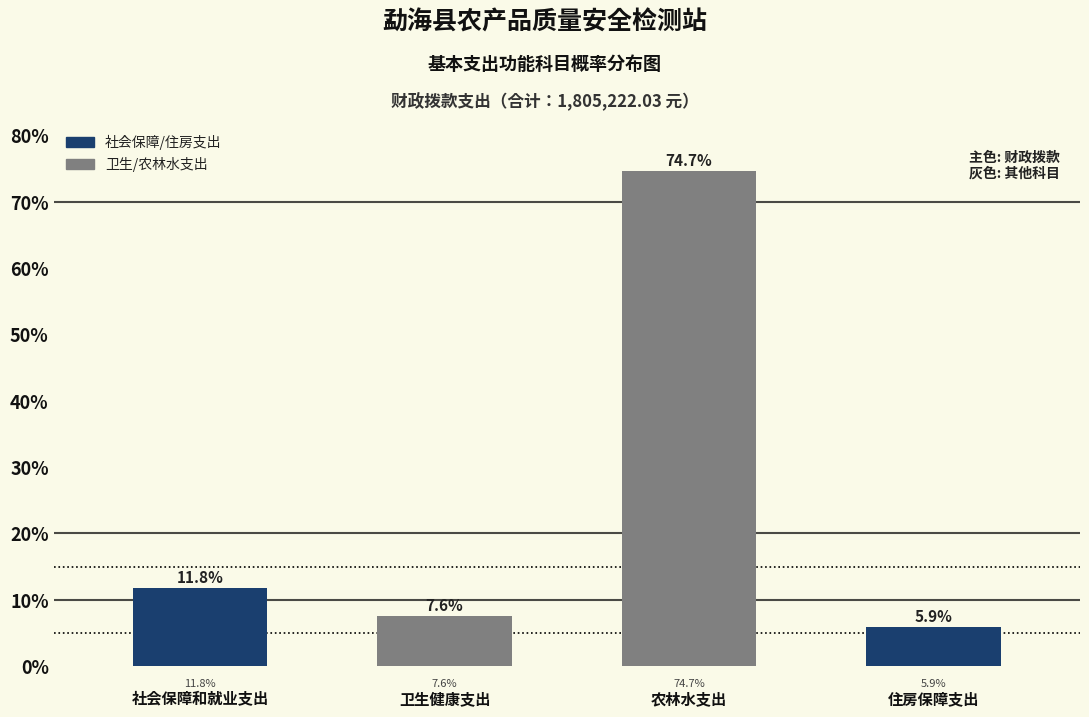

Reading left to right, extract all data points from this chart.

11.8	7.6	74.7	5.9